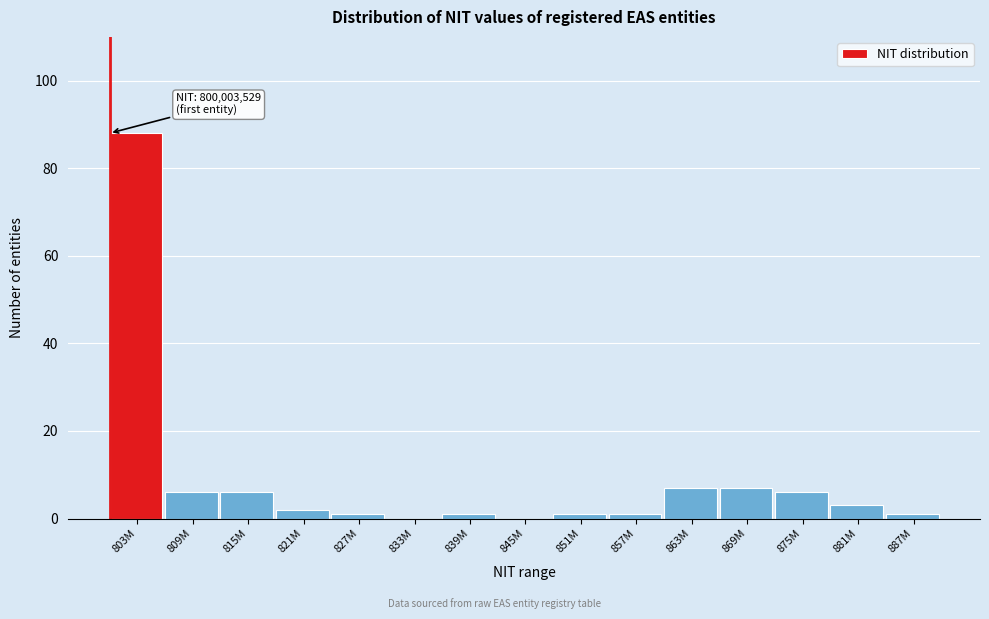

Reading left to right, what are all the values shown in this chart?

803M=88	809M=6	815M=6	821M=2	827M=1	833M=0	839M=1	845M=0	851M=1	857M=1	863M=7	869M=7	875M=6	881M=3	887M=1